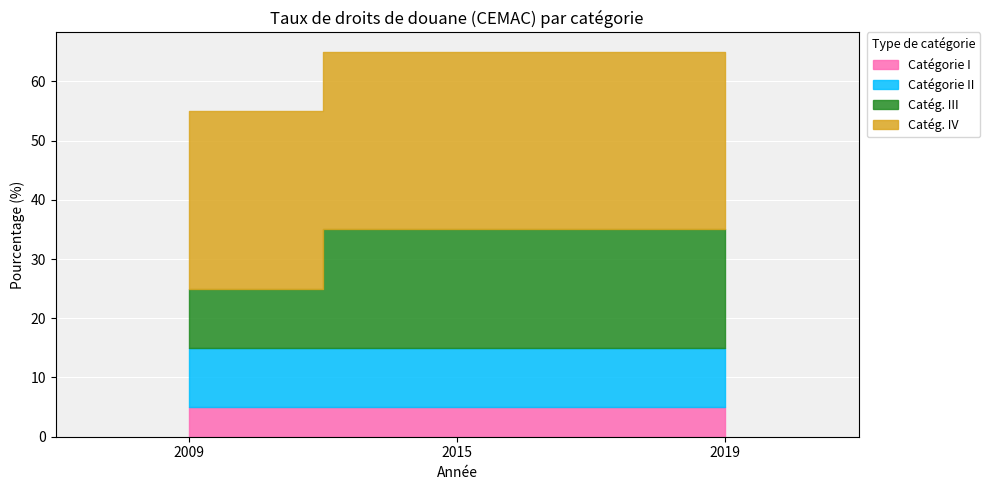

Reading left to right, transcribe all the data shown in this chart.

Catégorie I: 5	5	5
Catégorie II: 10	10	10
Catég. III: 10	20	20
Catég. IV: 30	30	30